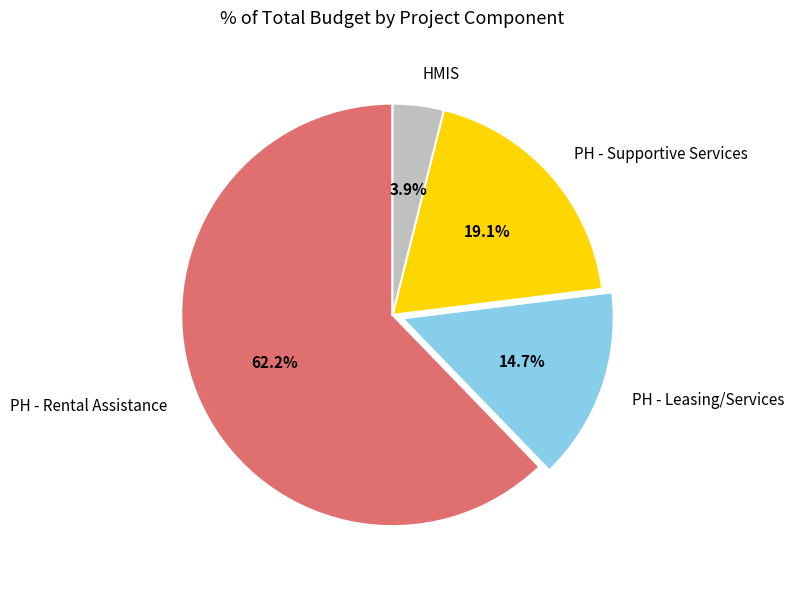

Which slice is the largest?

PH - Rental Assistance